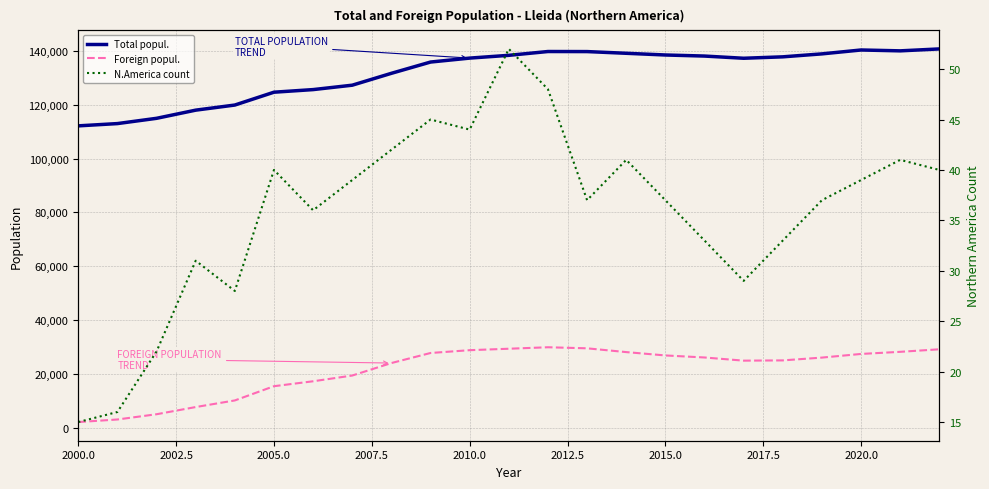

At how many categories does at least one series exceed 74223?

23